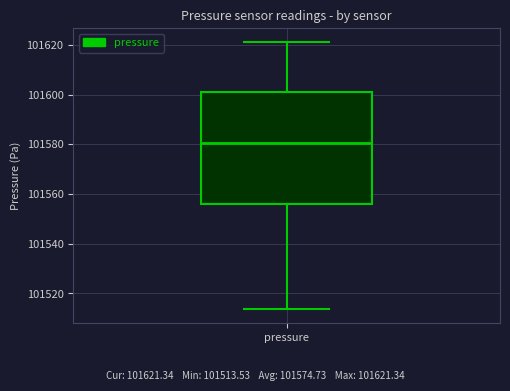

Where does the lower whisker of the box for pressure end on the y-axis? The values are not printed on the chart, so give them approximately, as read against the axis.

101514